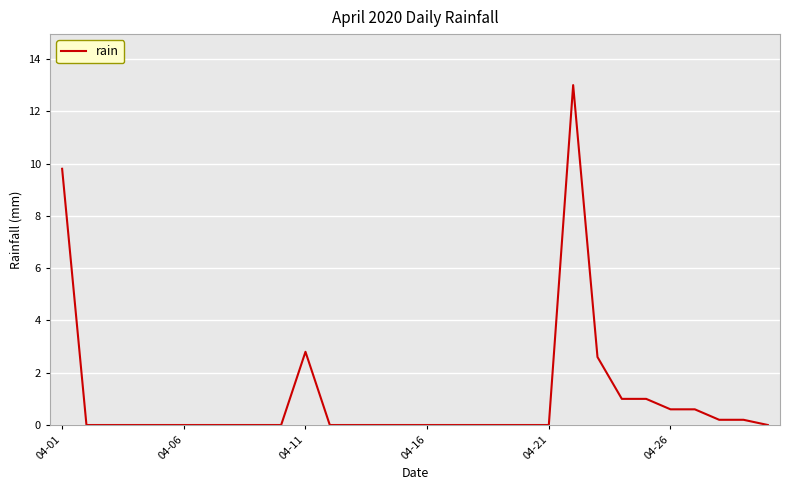

What is the maximum value shown in the chart?

13.0